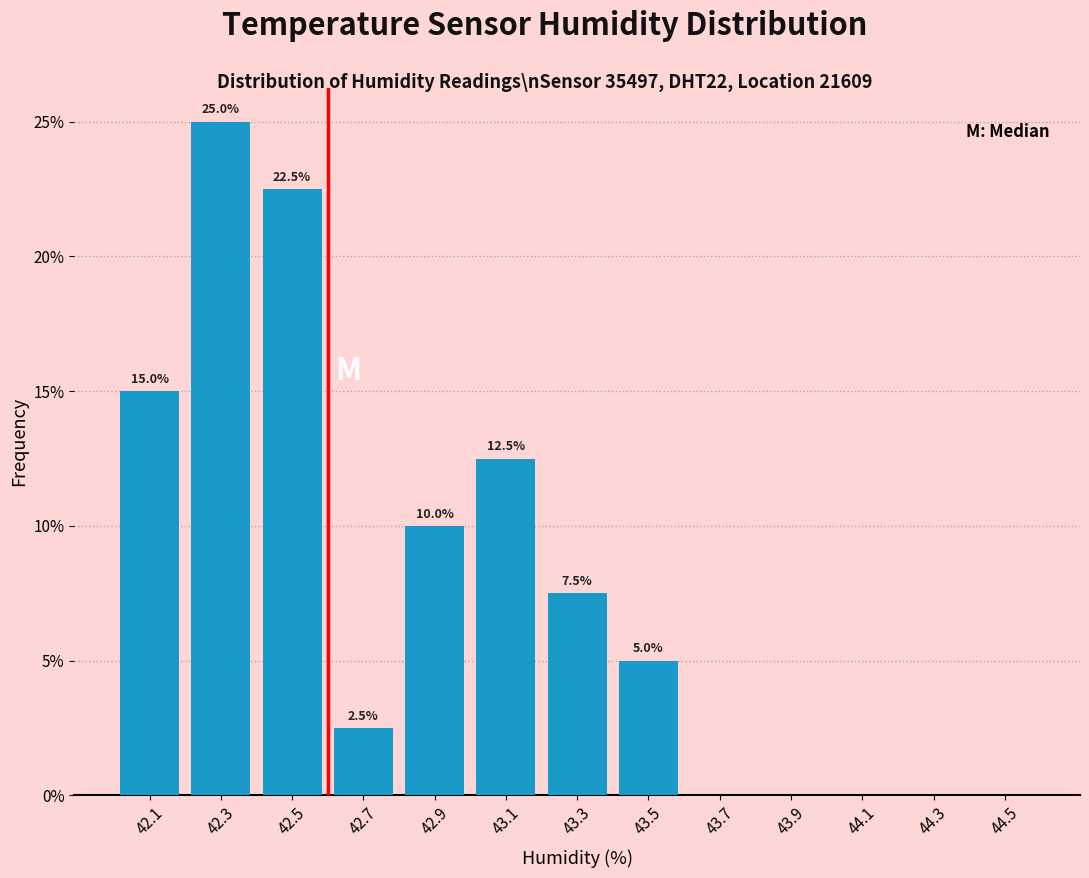

Which range on the x-axis has the tallest bar?

42.2 to 42.4